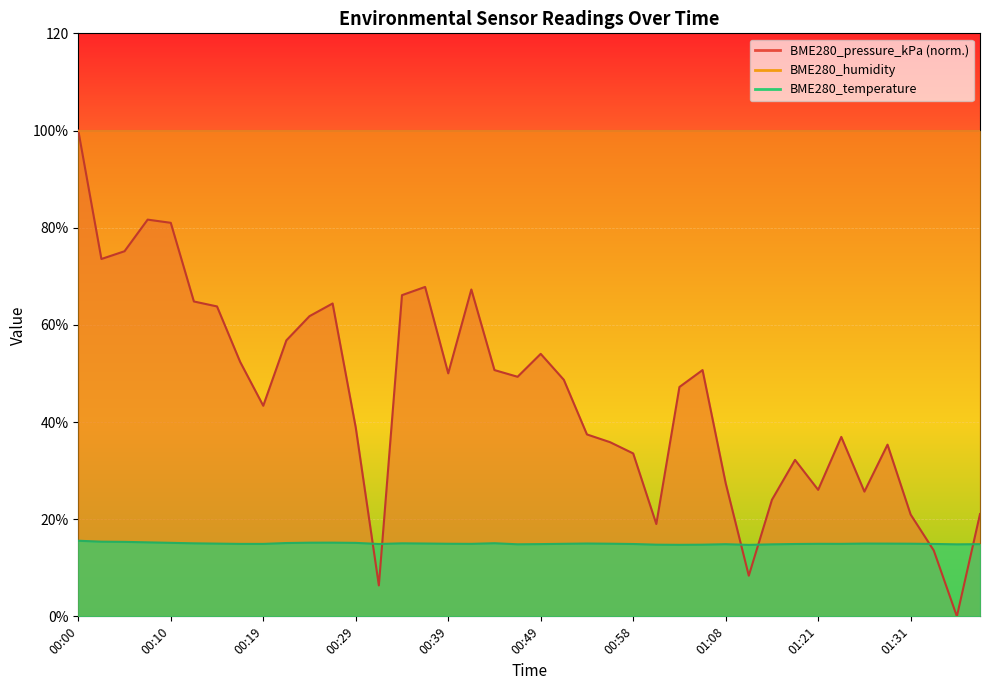

List the labels in order of BME280_temperature value, largest first.

00:00, 00:02, 00:05, 00:07, 00:27, 00:24, 00:10, 00:29, 00:22, 00:44, 00:12, 00:34, 00:36, 00:53, 01:26, 00:15, 01:28, 00:56, 01:31, 00:39, 00:51, 01:21, 00:41, 01:23, 00:17, 00:19, 01:33, 00:32, 00:58, 01:16, 00:49, 01:38, 01:08, 00:46, 01:13, 01:36, 01:01, 01:06, 01:03, 01:11